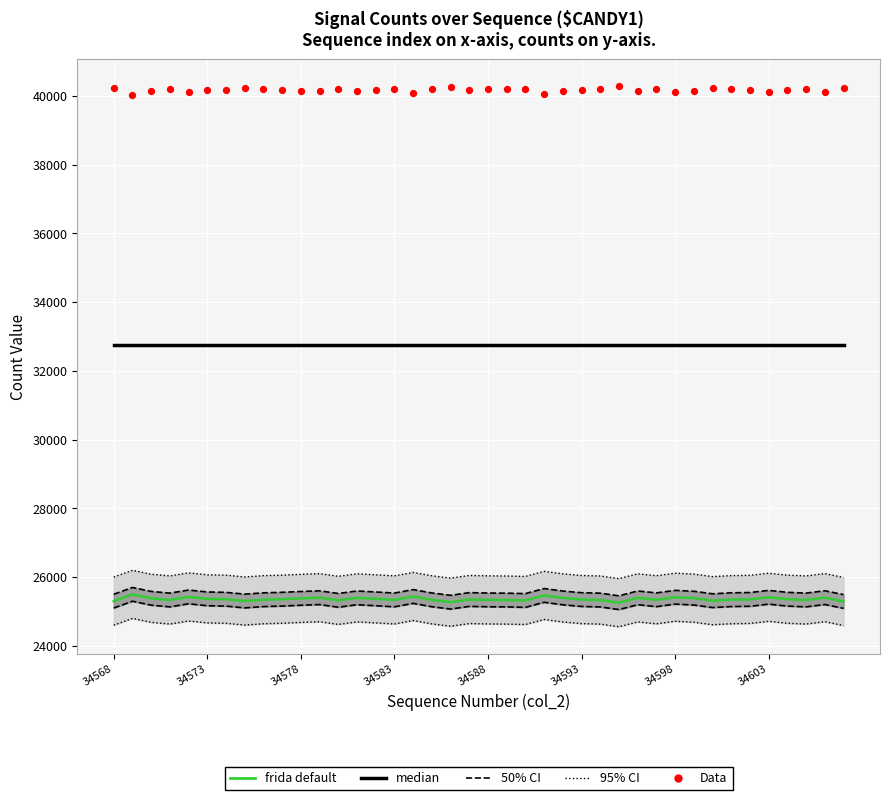

Which series has the largest total across all categories?

Data